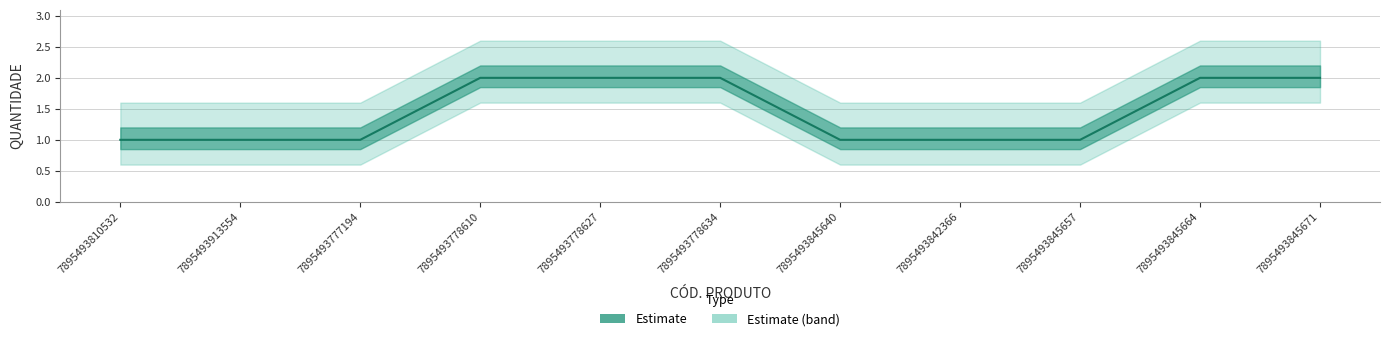

What is the label of the 7th point from the right?

7895493778627